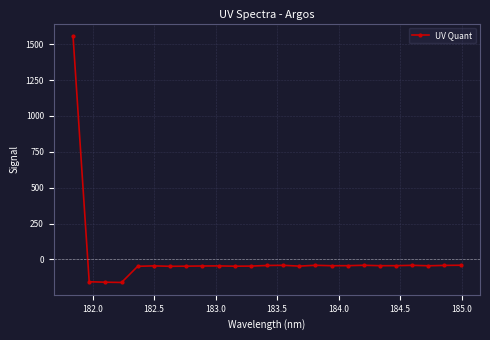

What is the smallest value displayed?

-160.6